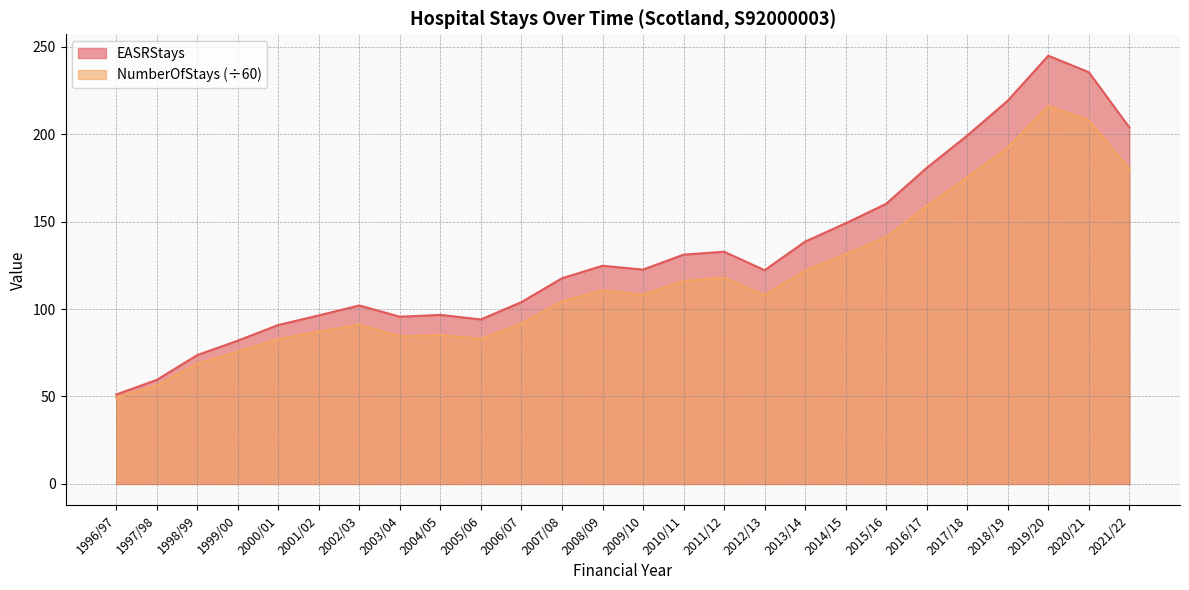

True or false: EASRStays and NumberOfStays intersect in this chart.

False